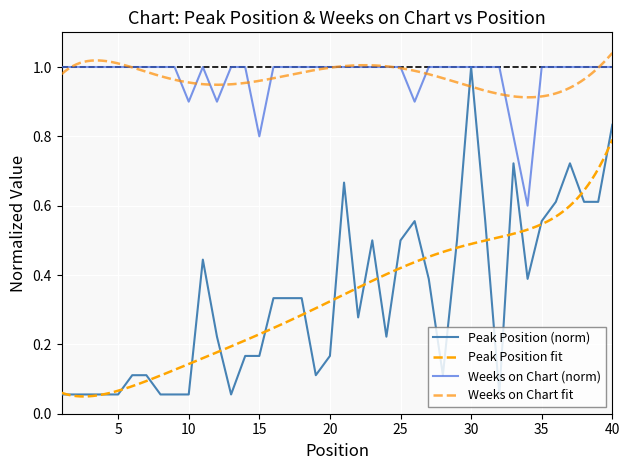

What is the difference between the highest and lowest values at 36?

0.4